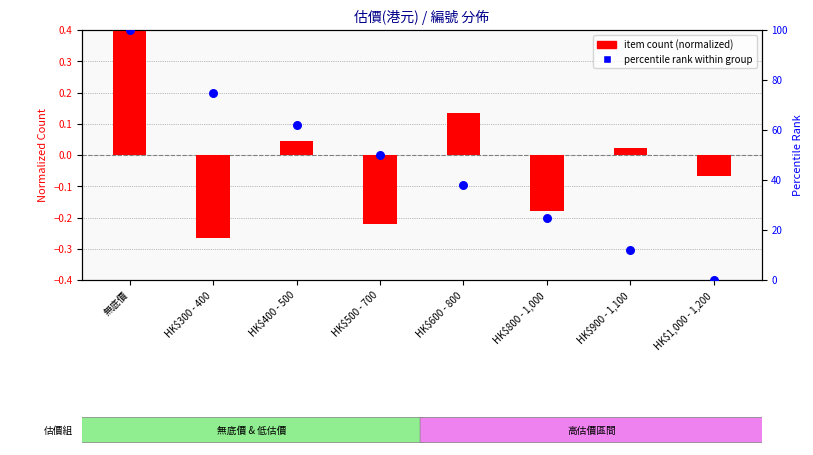

Which series reaches the maximum Y coordinate?

percentile rank within group